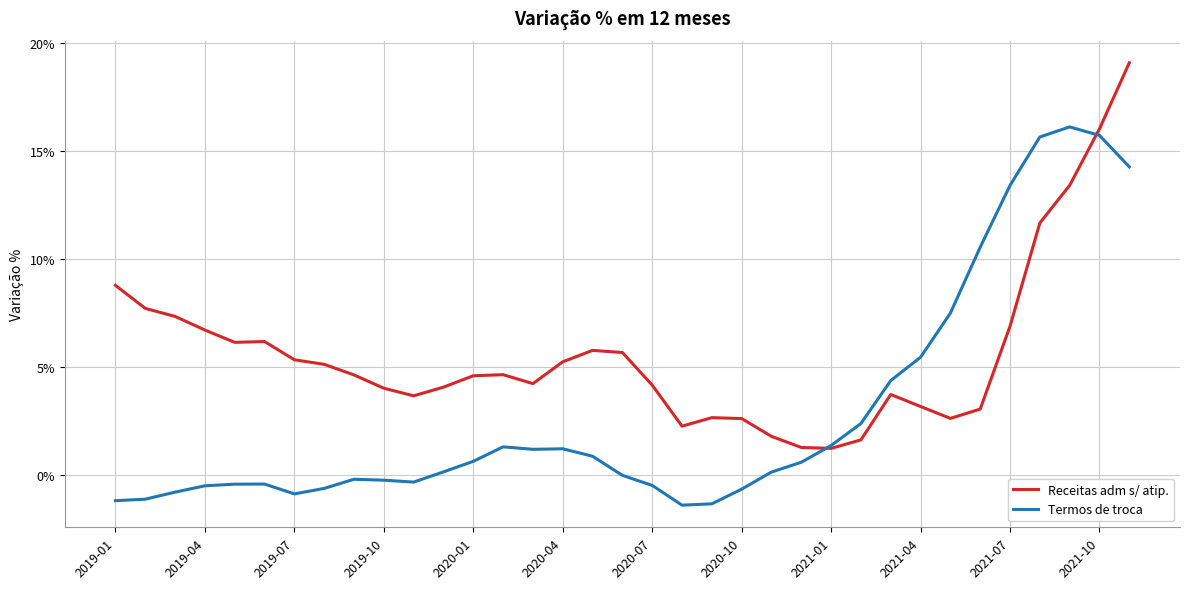

What are all the series names shown in the legend?

Receitas adm s/ atip., Termos de troca